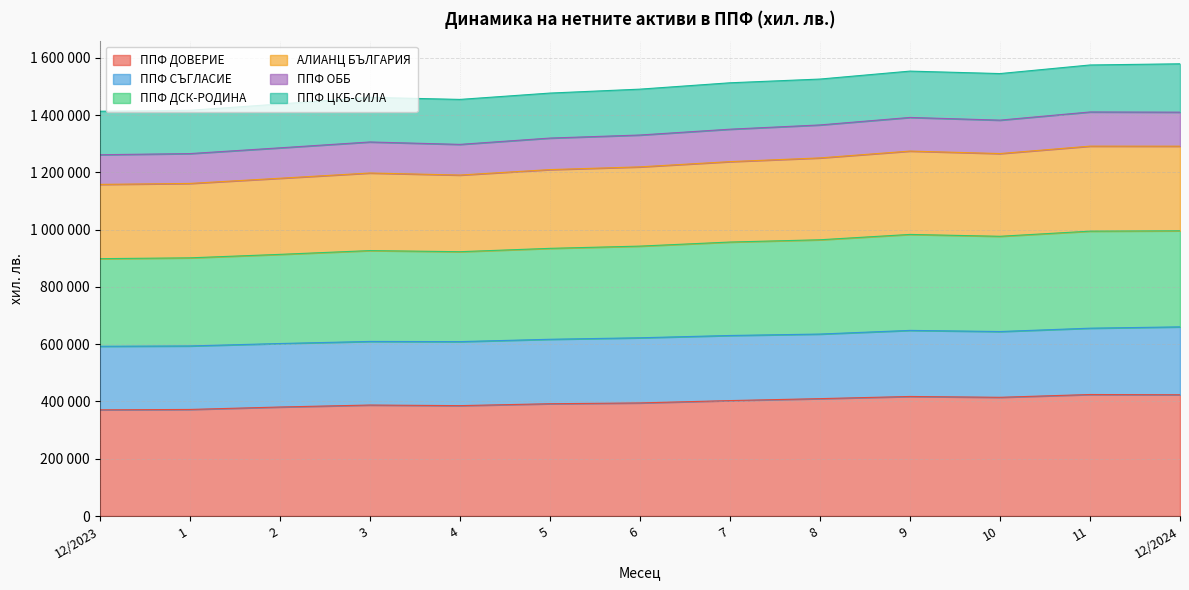

Which label corresponds to the smallest value in the chart?

12/2023